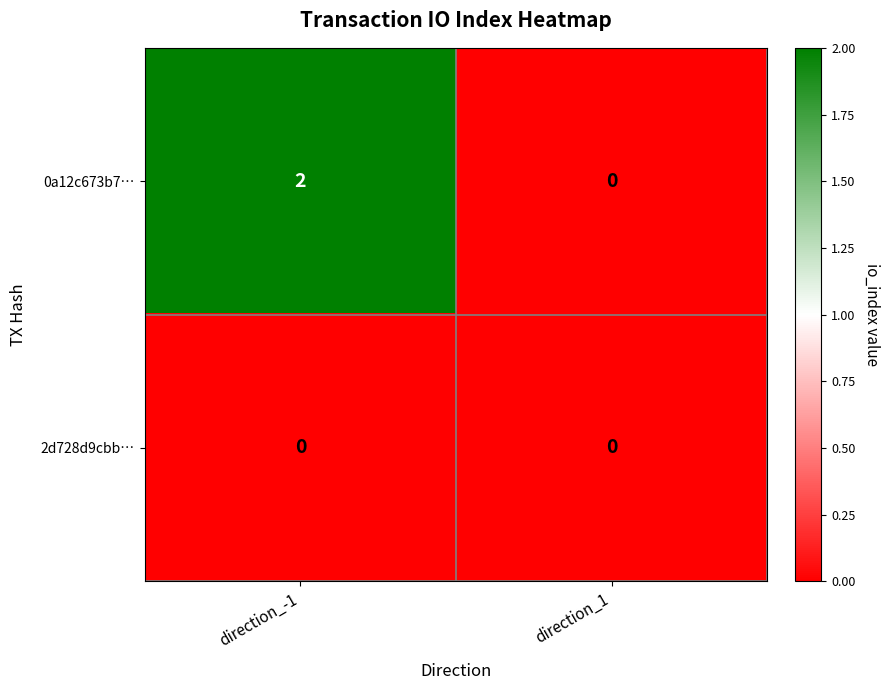

Which series has the widest spread of values?

0a12c673b7…